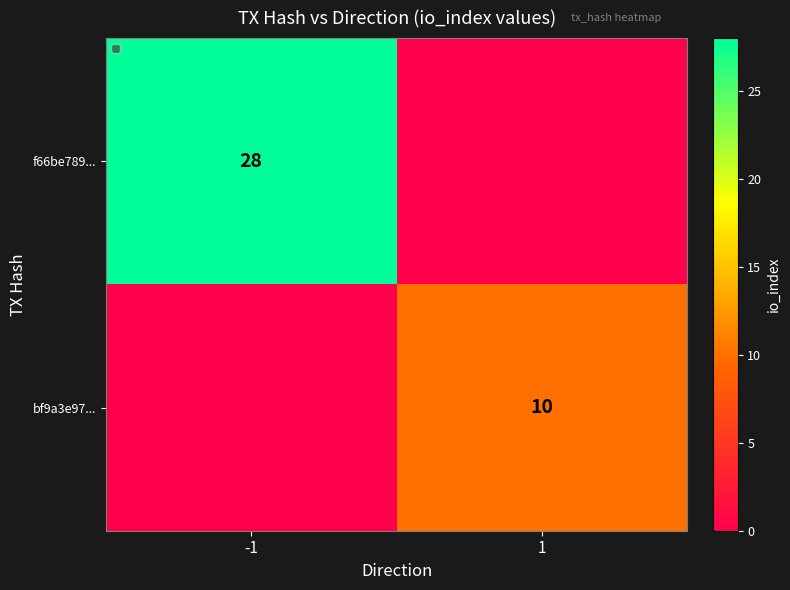

The value of bf9a3e97... at 1 is 17. True or false?

False